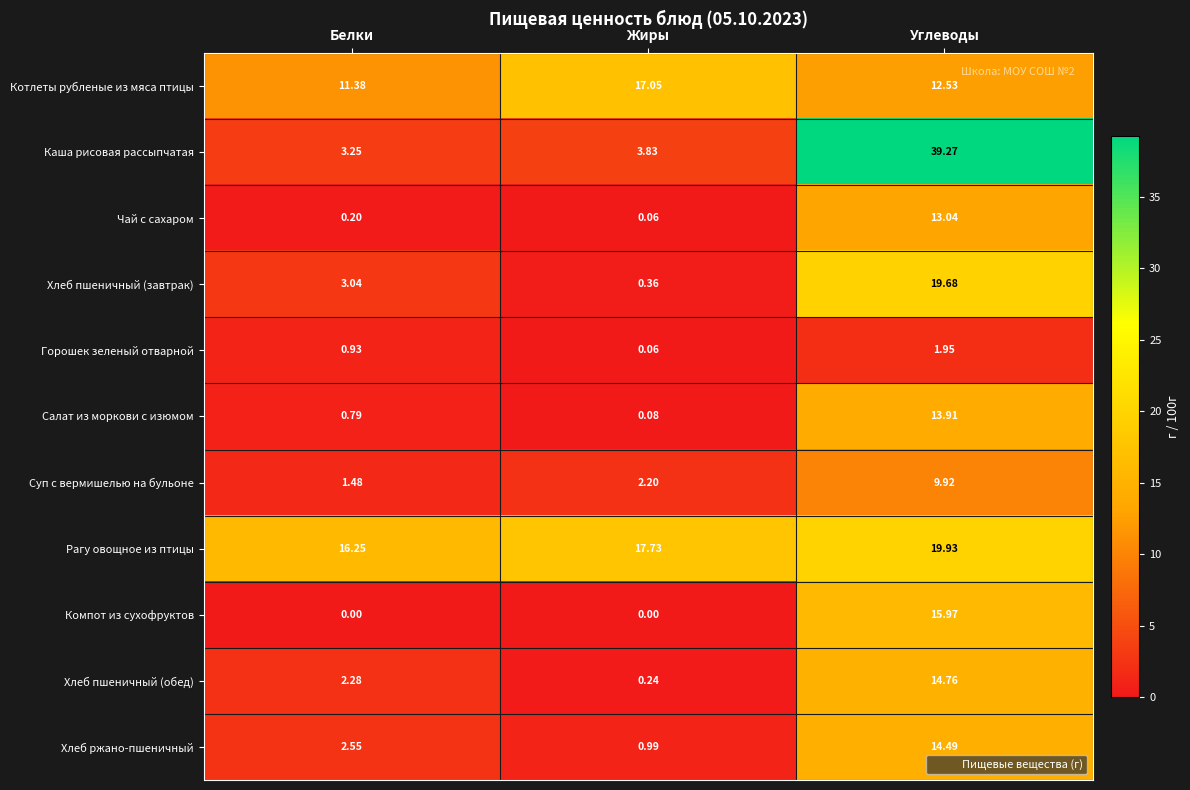

Between Белки and Жиры, which series saw the biggest shift?

Котлеты рубленые из мяса птицы